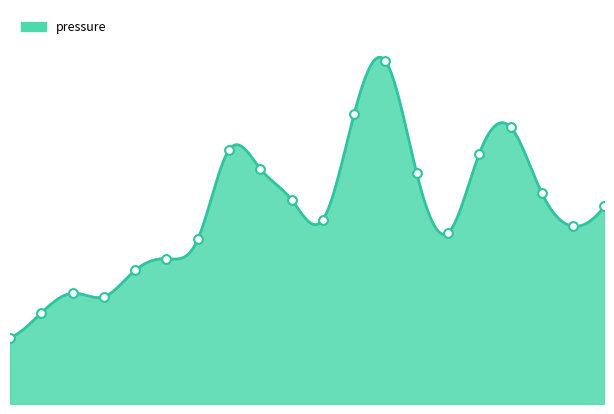

Which has a higher value, 05:37 or 07:13?

07:13